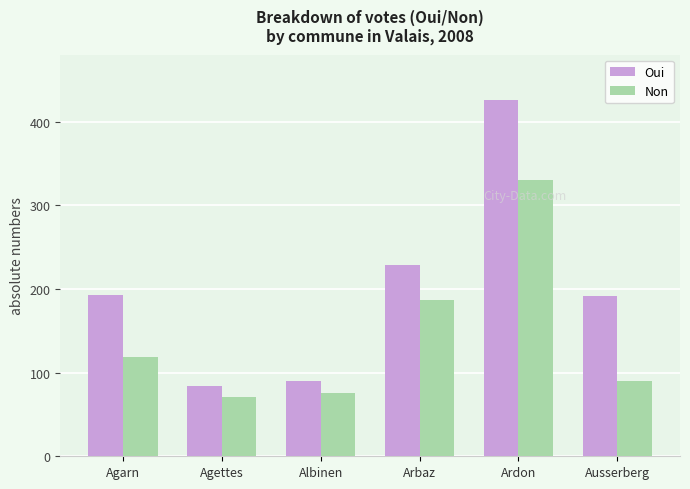

At which category does the chart reach its minimum across all series?

Agettes